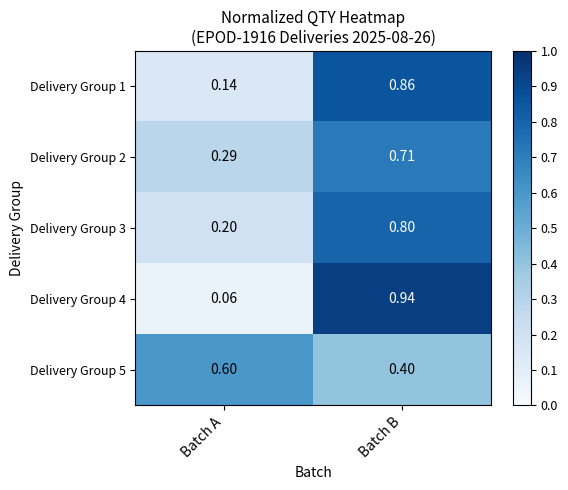

What is the total value across all series at Batch B?

3.7